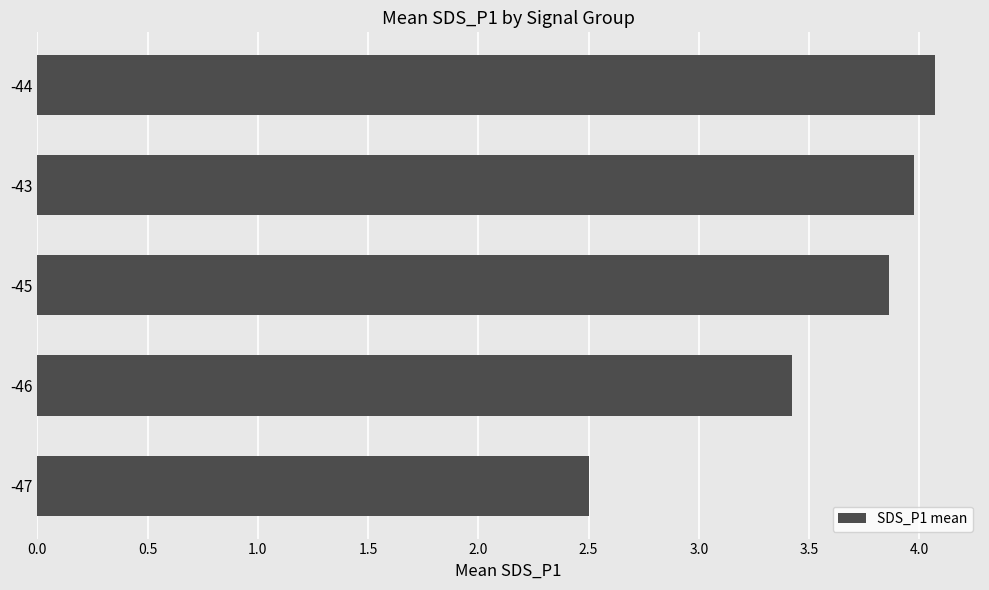

Reading top to bottom, transcribe all the data shown in this chart.

-44=4.1	-43=4.0	-45=3.9	-46=3.4	-47=2.5